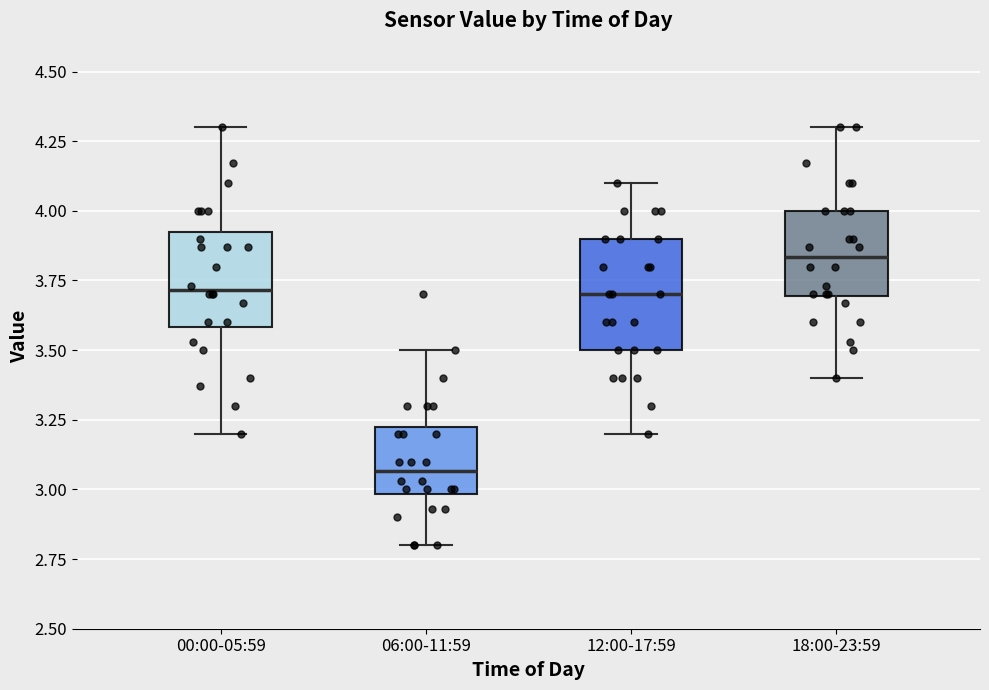

Reading left to right, read every box against the y-axis: the position of its median line, the range the box covers, and the ends of its whiskers. The values are not printed on the chart, so give them approximately, as read against the axis.

00:00-05:59: median 3.70, box 3.60 to 3.95, whiskers 3.20 to 4.30
06:00-11:59: median 3.05, box 3.00 to 3.25, whiskers 2.80 to 3.50
12:00-17:59: median 3.70, box 3.50 to 3.90, whiskers 3.20 to 4.10
18:00-23:59: median 3.85, box 3.70 to 4.00, whiskers 3.40 to 4.30